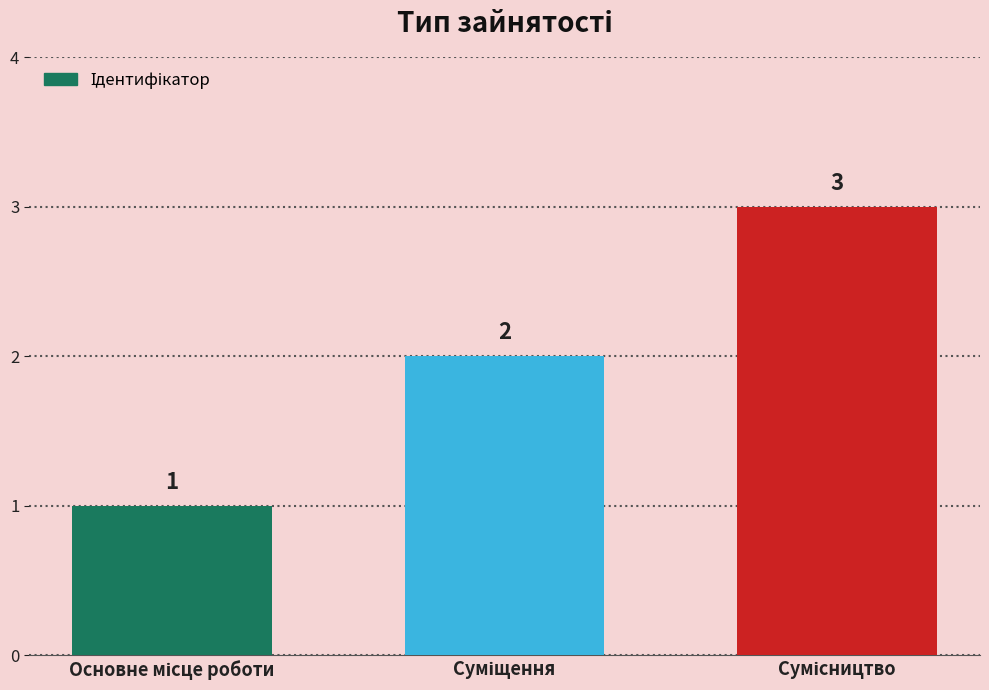

Reading left to right, transcribe all the data shown in this chart.

1	2	3